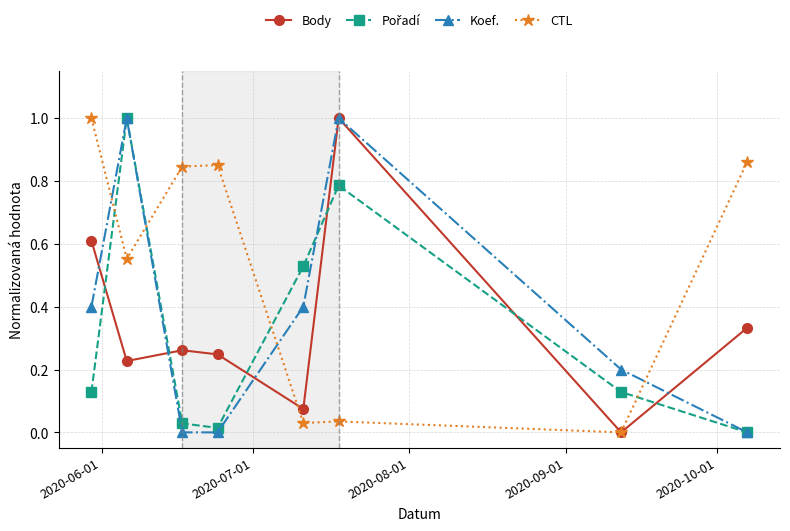

True or false: Body has more than 2 interior local peaks.

False